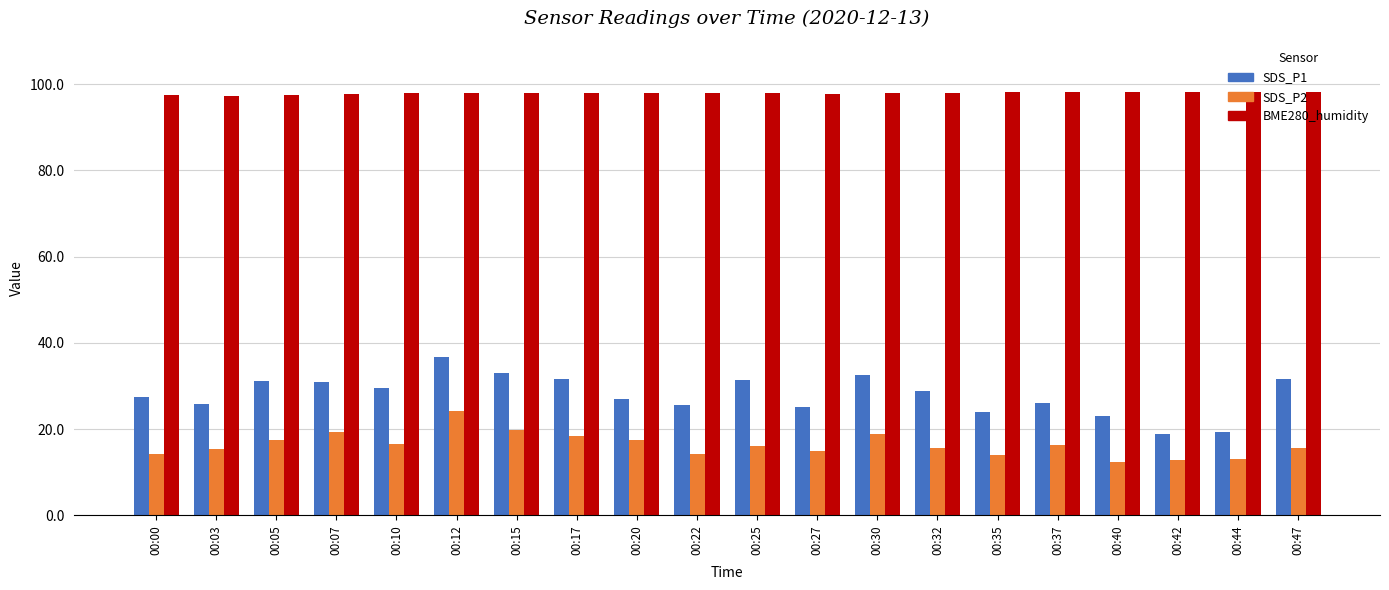

What is the average value of the SDS_P2 series?

16.4